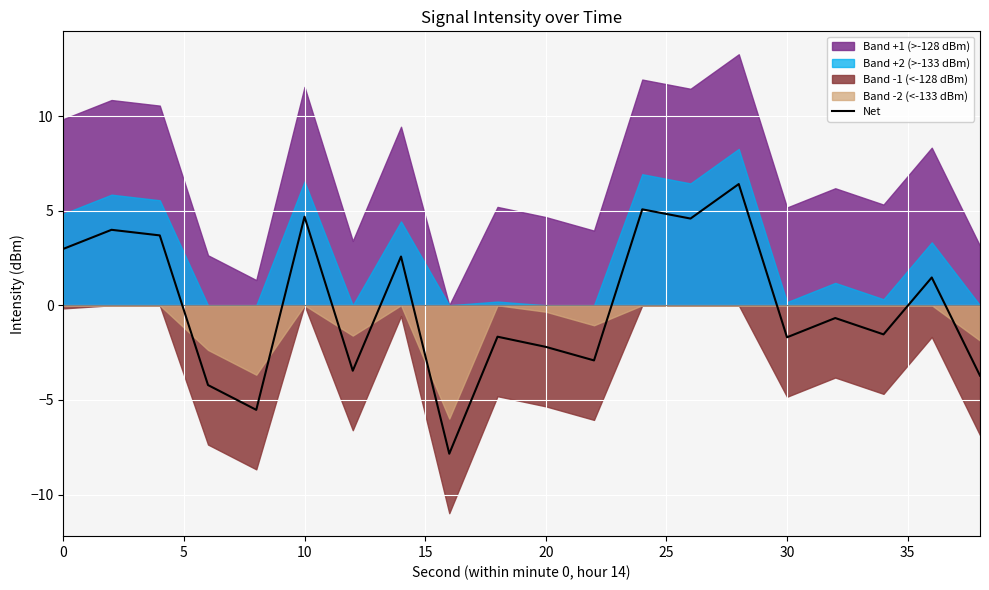

How many negative values are there?

11